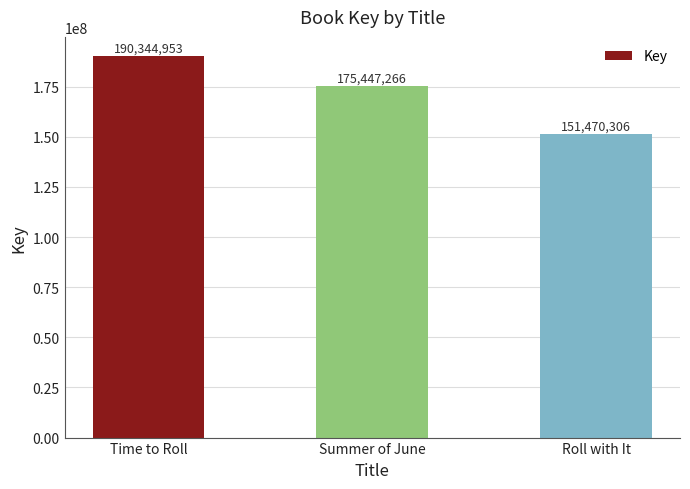

Are the bars grouped side by side (vs. stacked)?

No